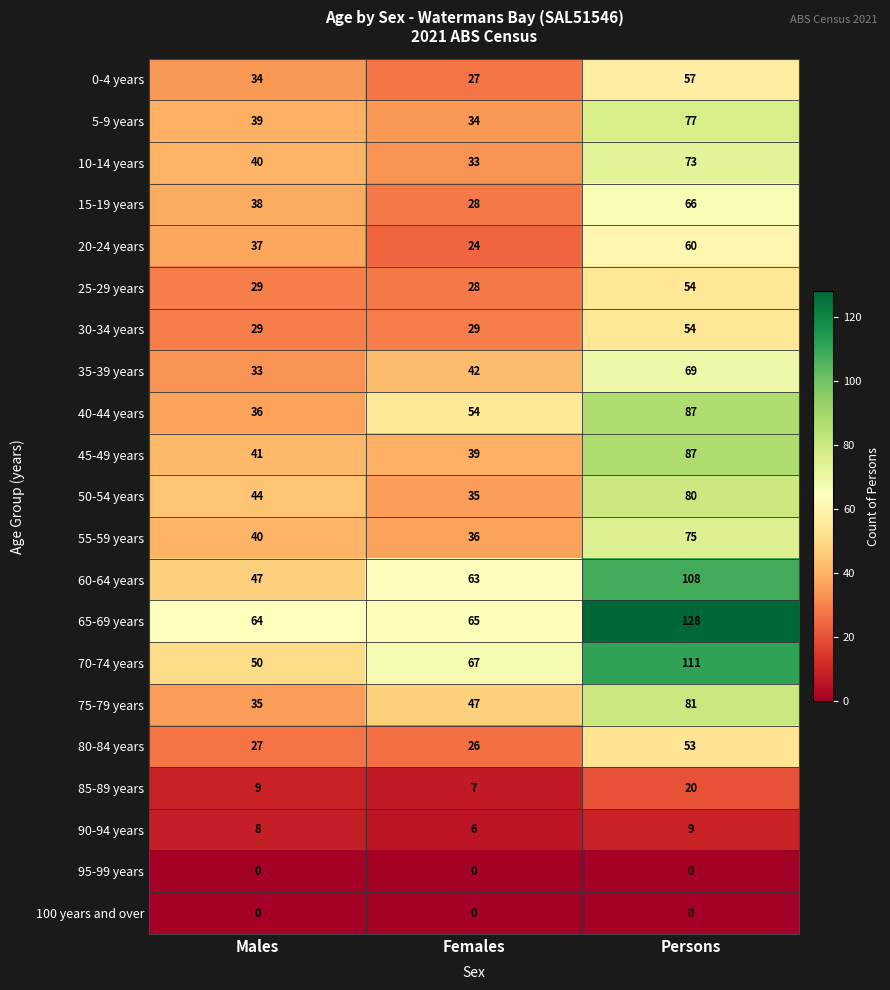

Between Males and Females, which series saw the biggest shift?

40-44 years